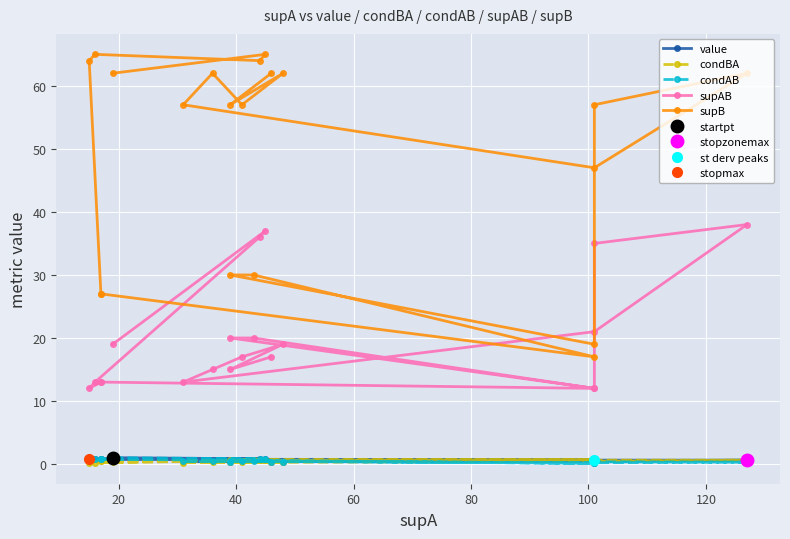

The supB series shows 95.9 at 19. True or false?

False